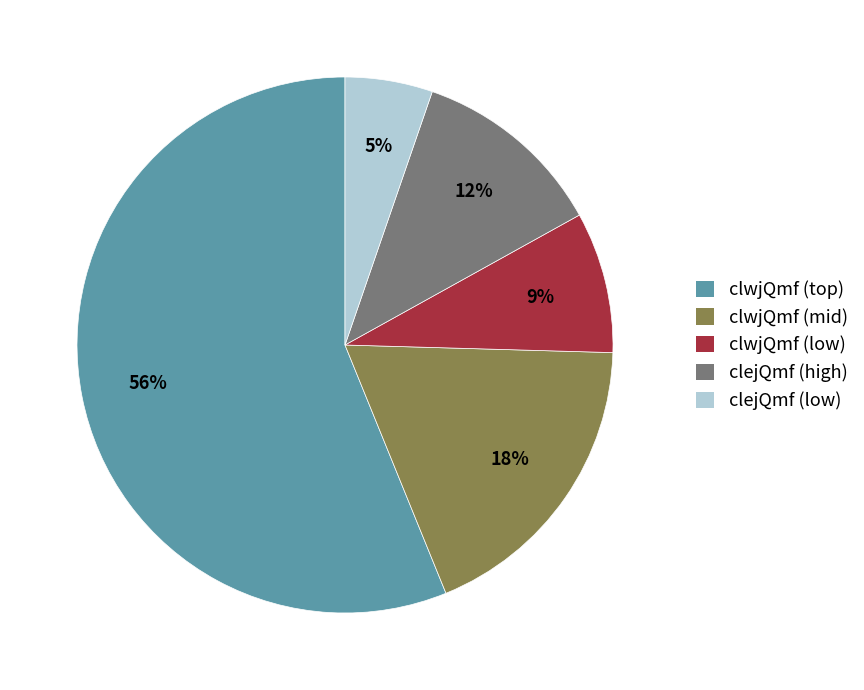

How many segments does this pie chart have?

5